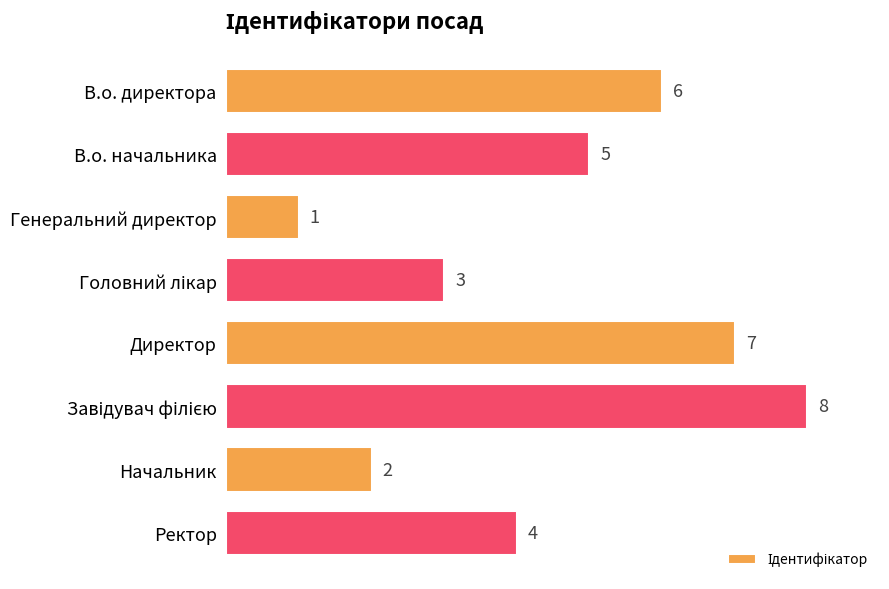

What is the difference between the second highest and second lowest values?

5